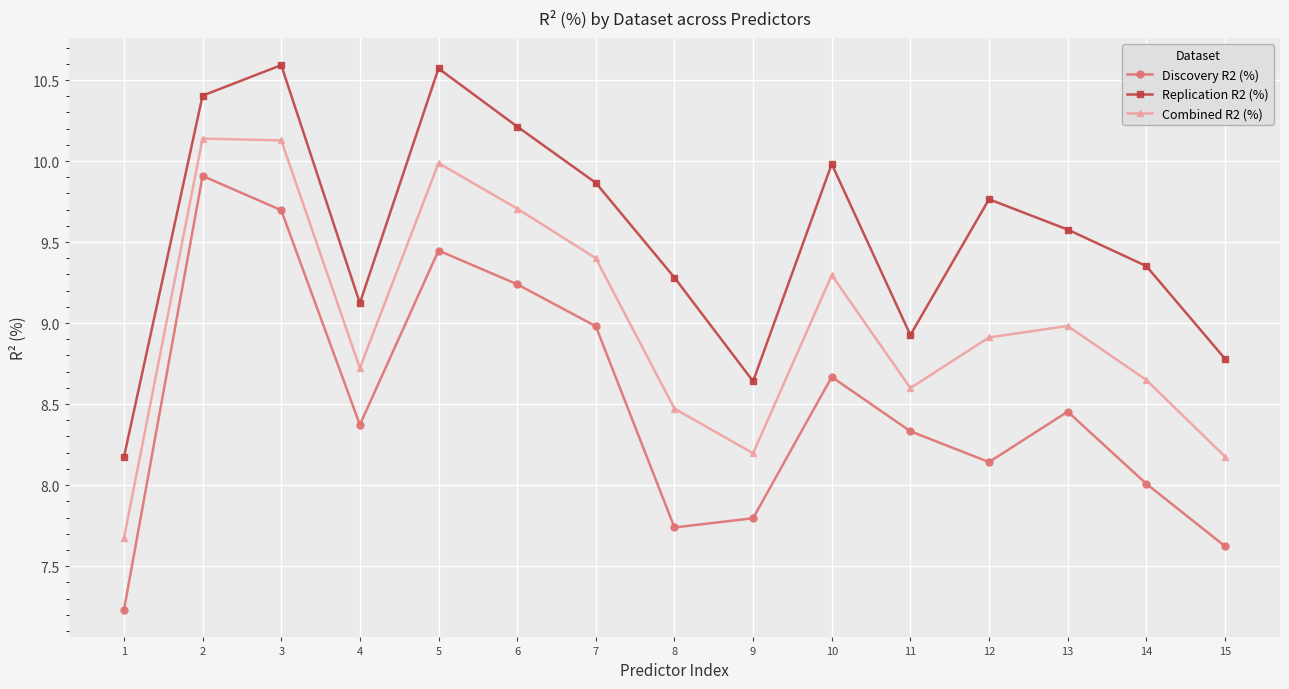

What are all the series names shown in the legend?

Discovery R2 (%), Replication R2 (%), Combined R2 (%)